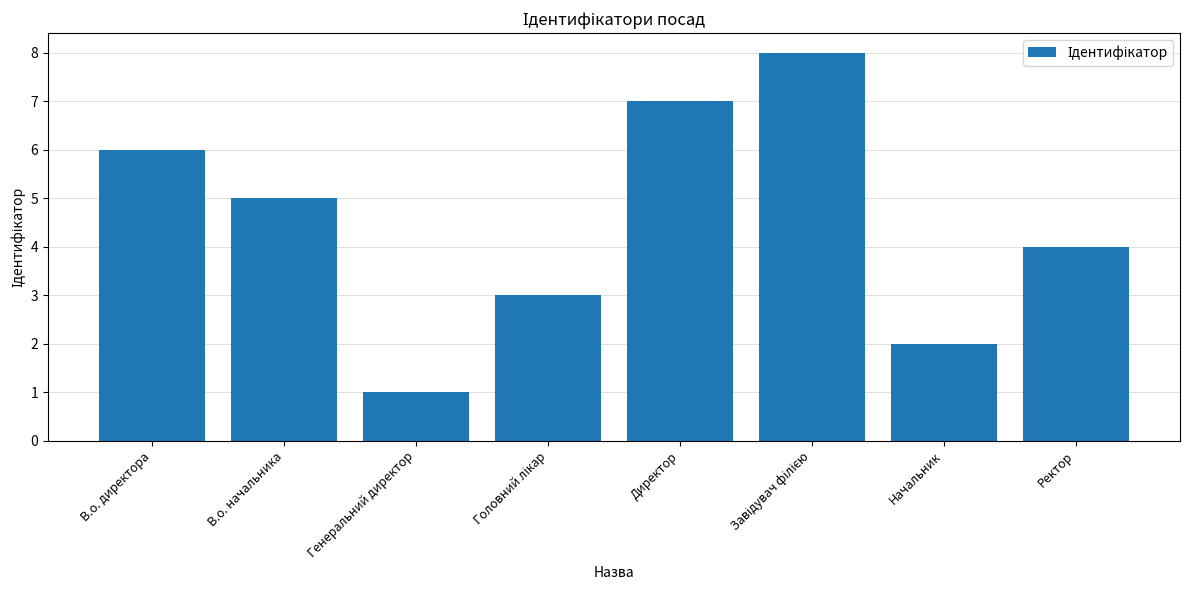

Reading right to left, transcribe all the data shown in this chart.

4	2	8	7	3	1	5	6